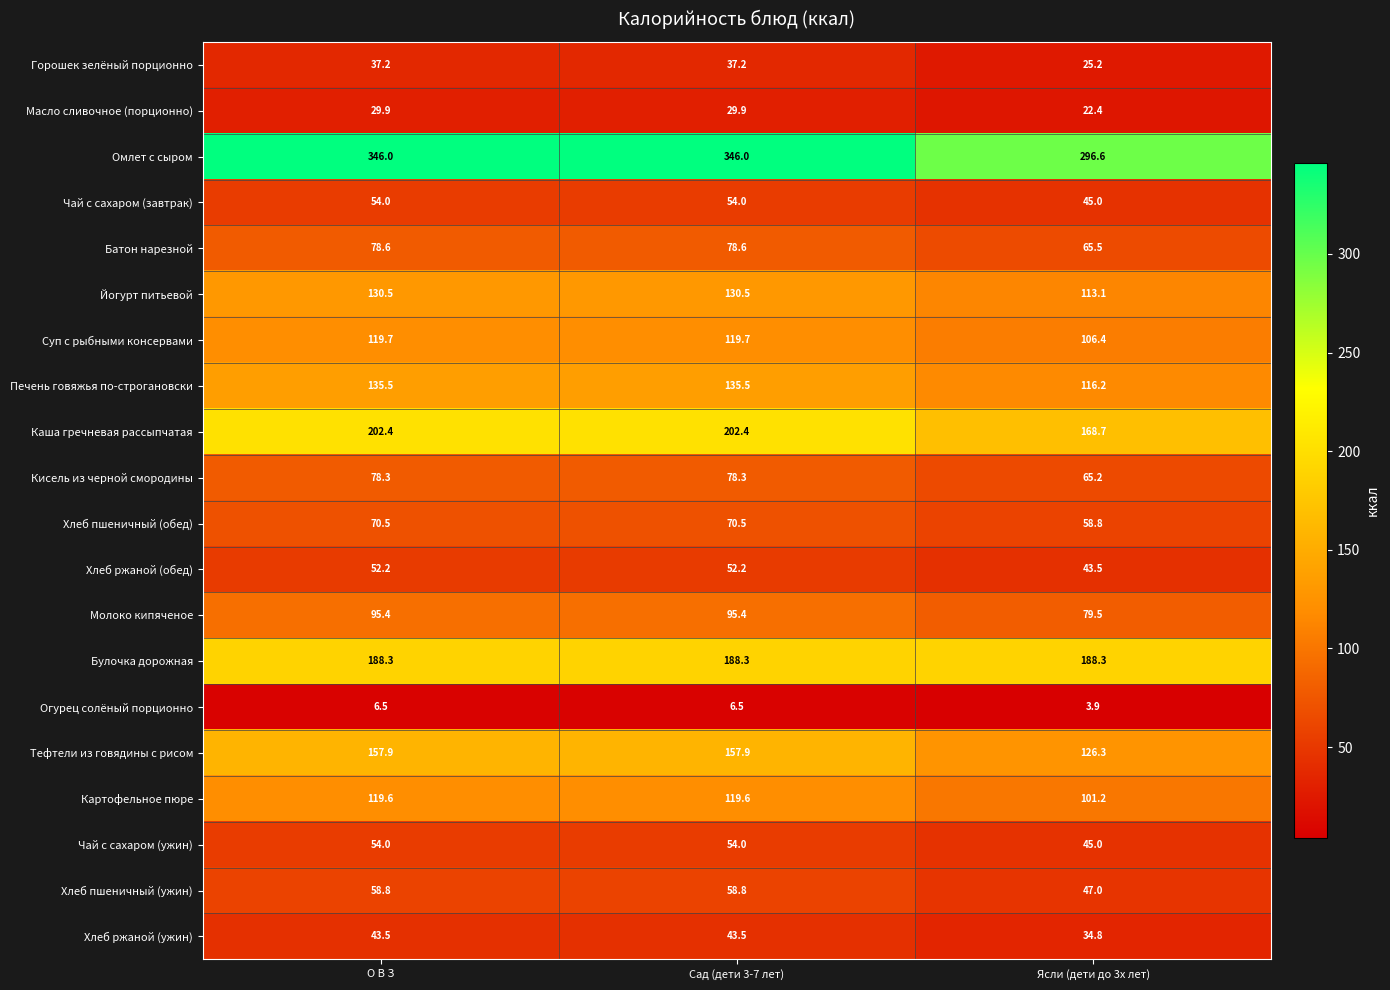

Is the value of Йогурт питьевой at Ясли (дети до 3х лет) greater than the value of Суп с рыбными консервами at О В З?

No